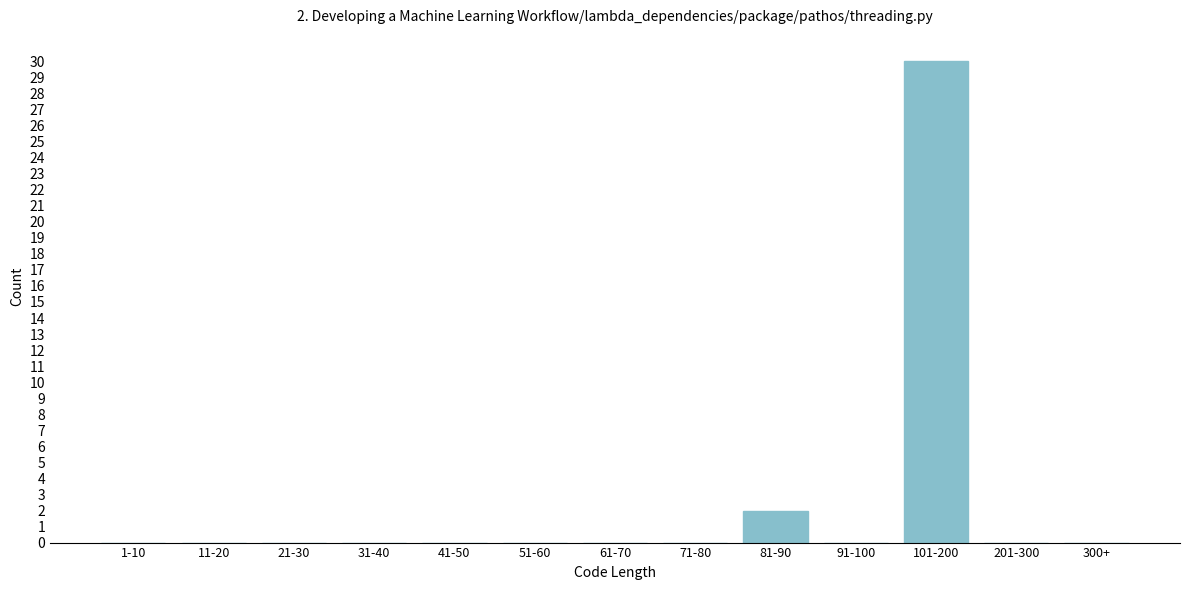

Reading left to right, list all the values displayed in this chart.

1-10=0	11-20=0	21-30=0	31-40=0	41-50=0	51-60=0	61-70=0	71-80=0	81-90=2	91-100=0	101-200=30	201-300=0	300+=0